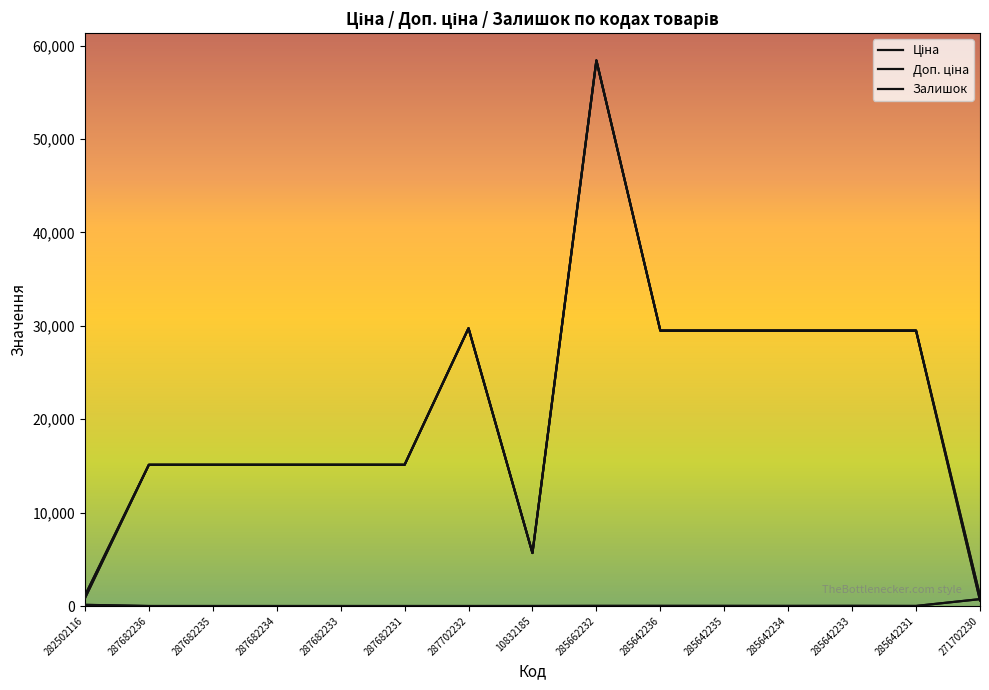

How many interior local peaks does the Залишок series have?

1